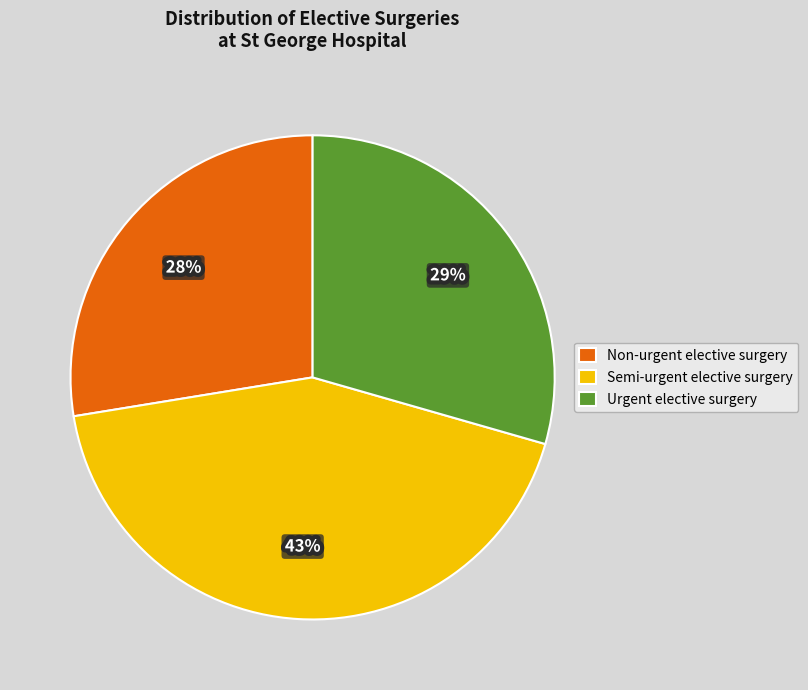

Which category has the smallest portion of the pie?

Non-urgent elective surgery